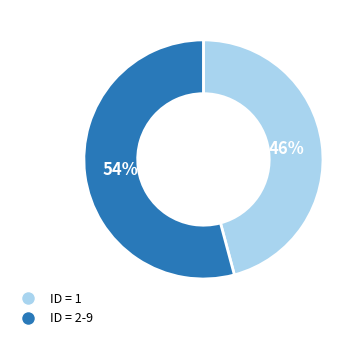

How many slices are in this pie chart?

2